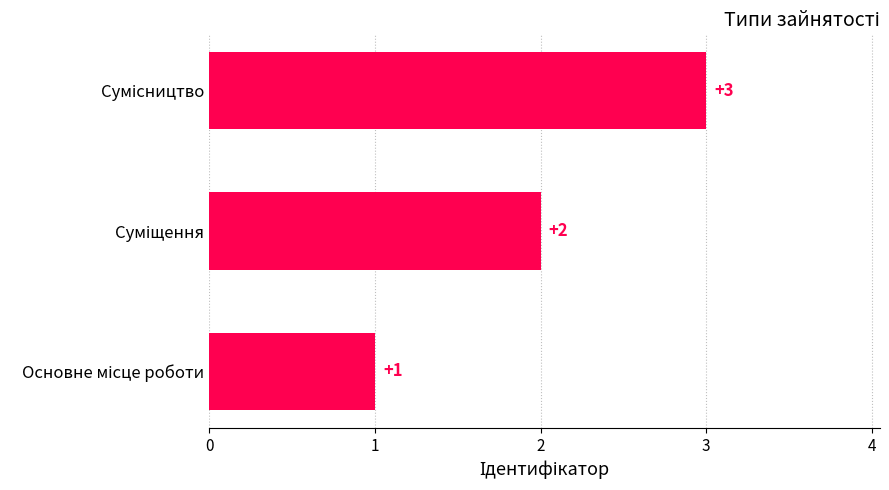

How many bars are there in total?

3